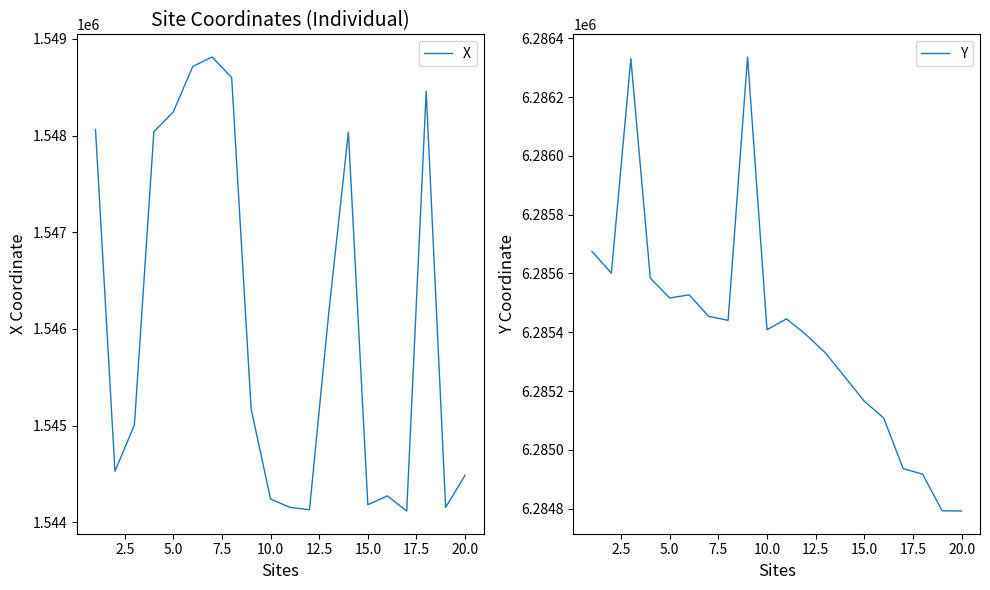

Is the value of X at 17.5 greater than the value of Y at 10?

No